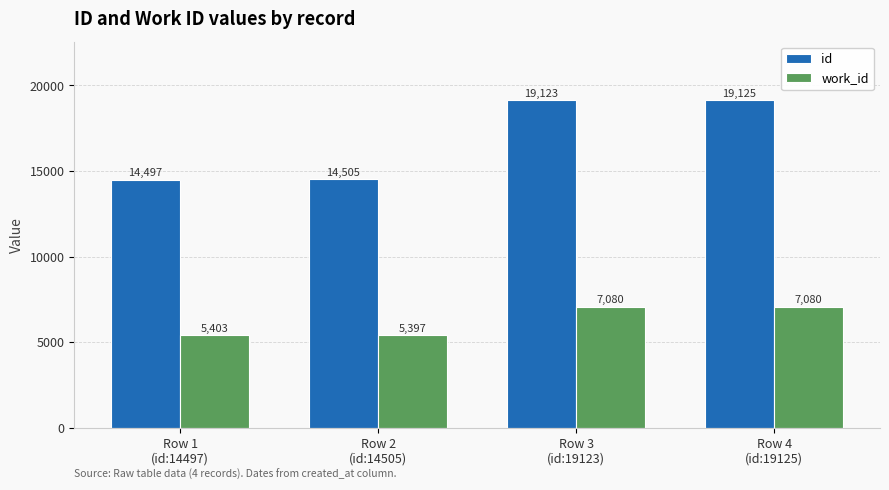

The value of id at Row 1
(id:14497) is 21758. True or false?

False